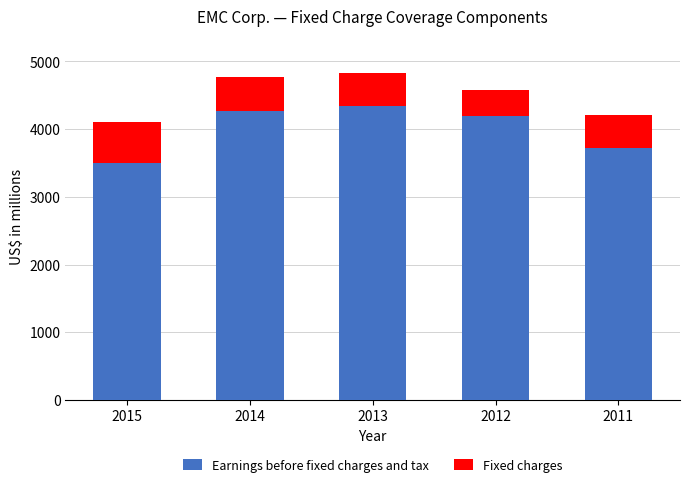

What is the total value across all series at 2011?

4207